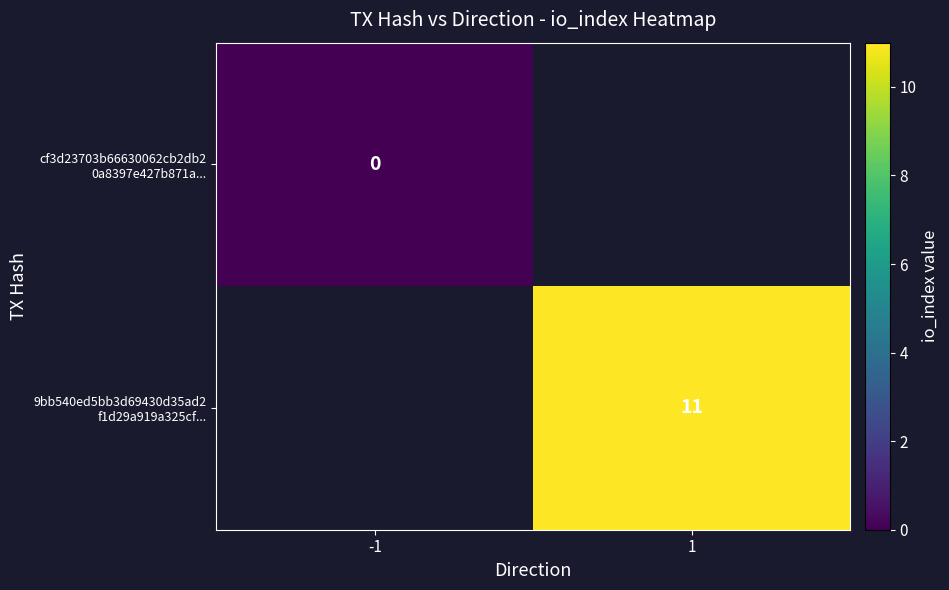

How many series are shown in this chart?

2